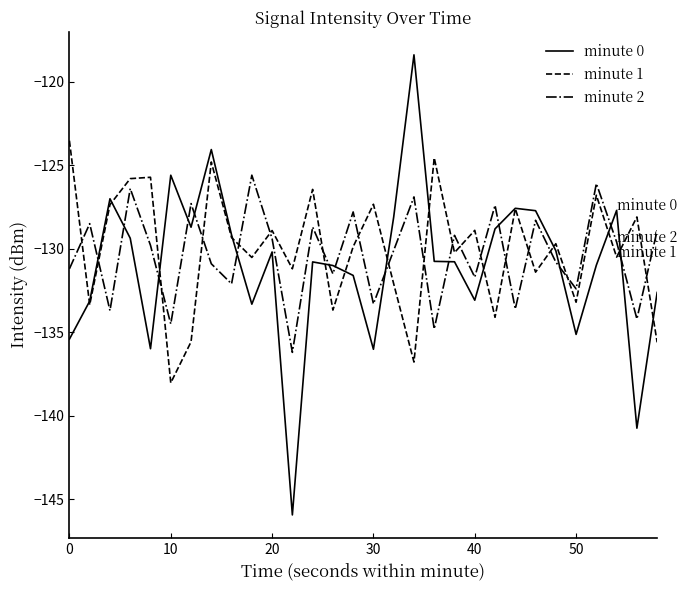

True or false: minute 2 and minute 1 intersect in this chart.

True